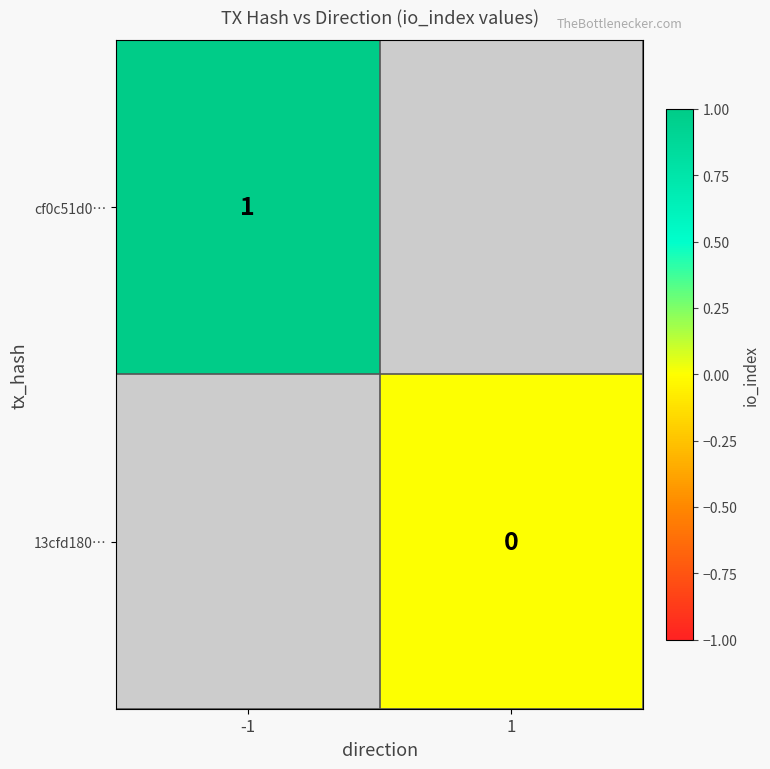

Is it true that cf0c51d0… equals 2 at -1?

False